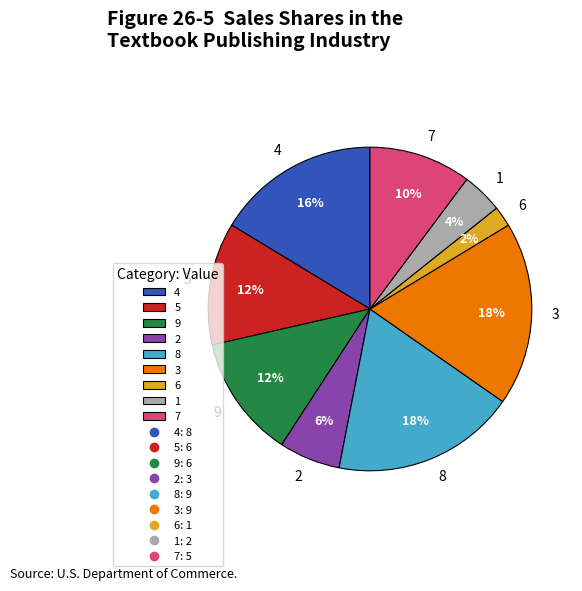

Which has a higher value, 2 or 9?

9